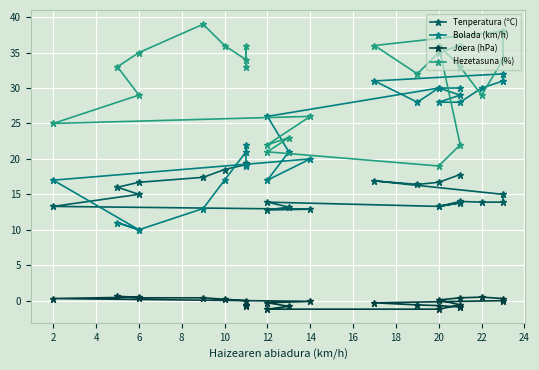

True or false: Tenperatura (ºC) and Joera (hPa) cross at least once.

False